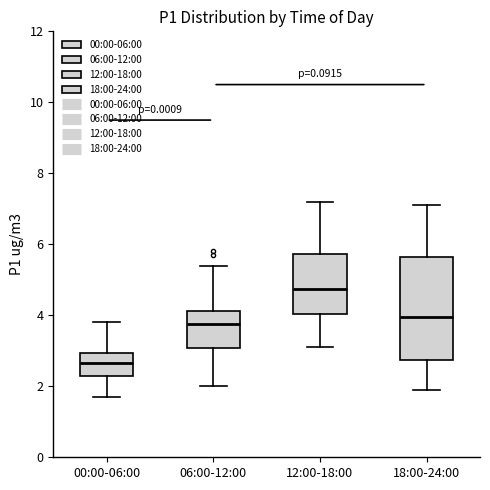

Reading left to right, read every box against the y-axis: the position of its median line, the range the box covers, and the ends of its whiskers. The values are not printed on the chart, so give them approximately, as read against the axis.

00:00-06:00: median 2.6, box 2.4 to 3.0, whiskers 1.8 to 3.8
06:00-12:00: median 3.8, box 3.0 to 4.2, whiskers 2.0 to 5.4
12:00-18:00: median 4.8, box 4.0 to 5.8, whiskers 3.2 to 7.2
18:00-24:00: median 4.0, box 2.8 to 5.6, whiskers 2.0 to 7.2